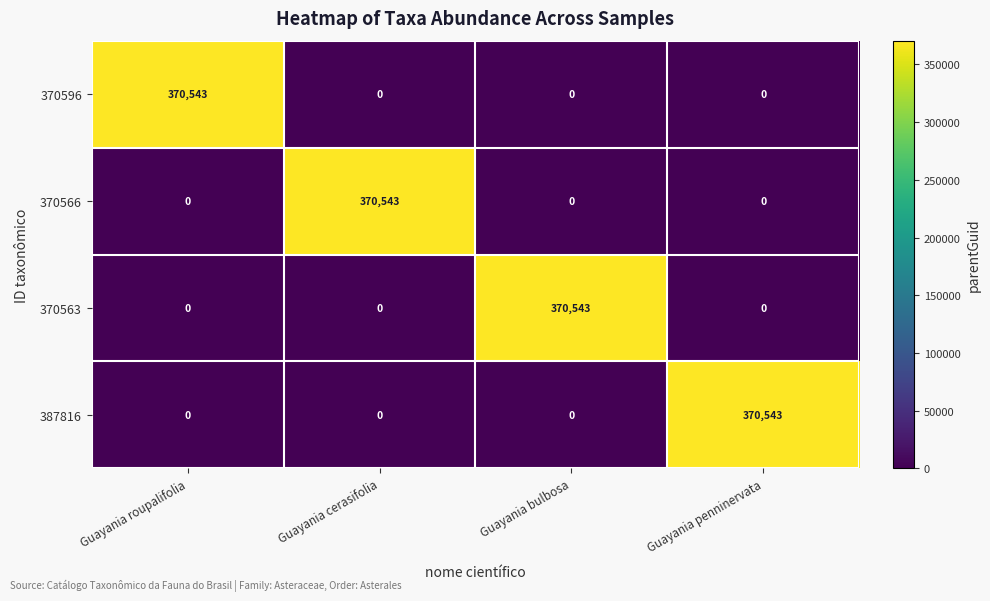

At how many categories does at least one series exceed 20256?

4